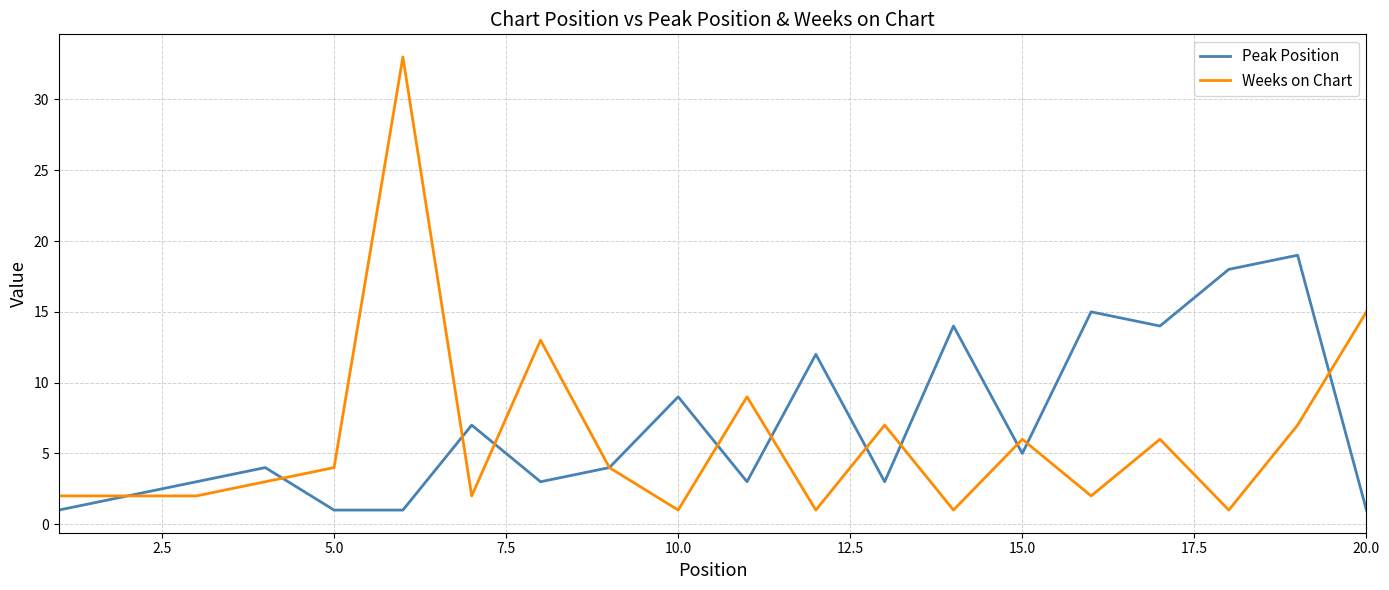

Rank the series by their maximum value, from lowest to highest.

Peak Position, Weeks on Chart